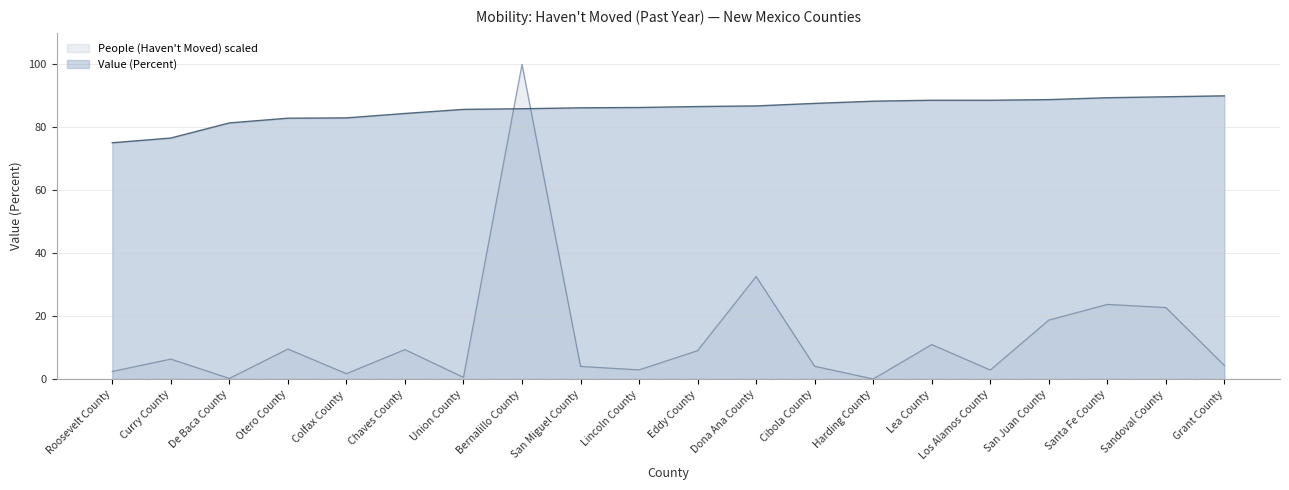

True or false: Value (Percent) and People (Haven't Moved) scaled intersect in this chart.

True